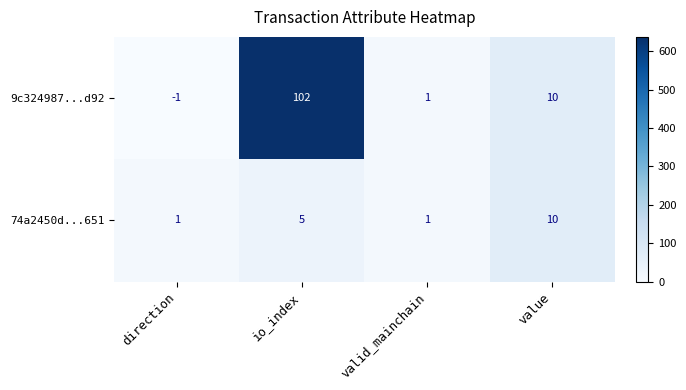

The value of 74a2450d...651 at value is 10. True or false?

True